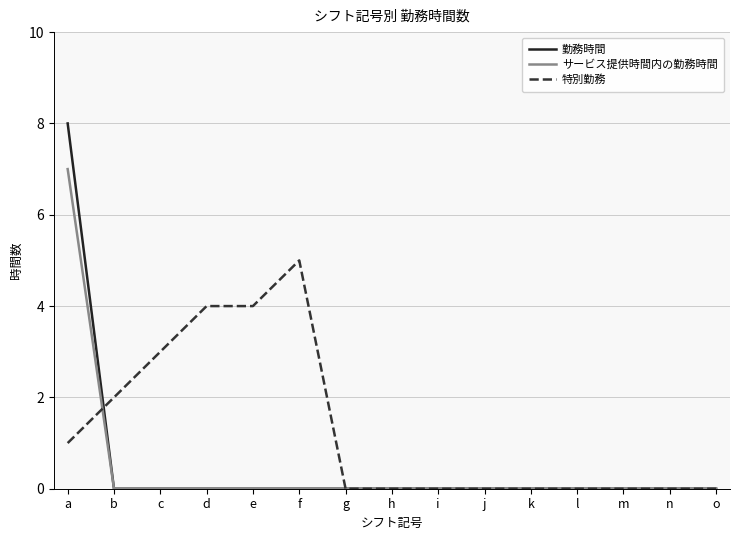

Reading right to left, transcribe all the data shown in this chart.

勤務時間: 0	0	0	0	0	0	0	0	0	0	0	0	0	0	8
サービス提供時間内の勤務時間: 0	0	0	0	0	0	0	0	0	0	0	0	0	0	7
特別勤務: 0	0	0	0	0	0	0	0	0	5	4	4	3	2	1